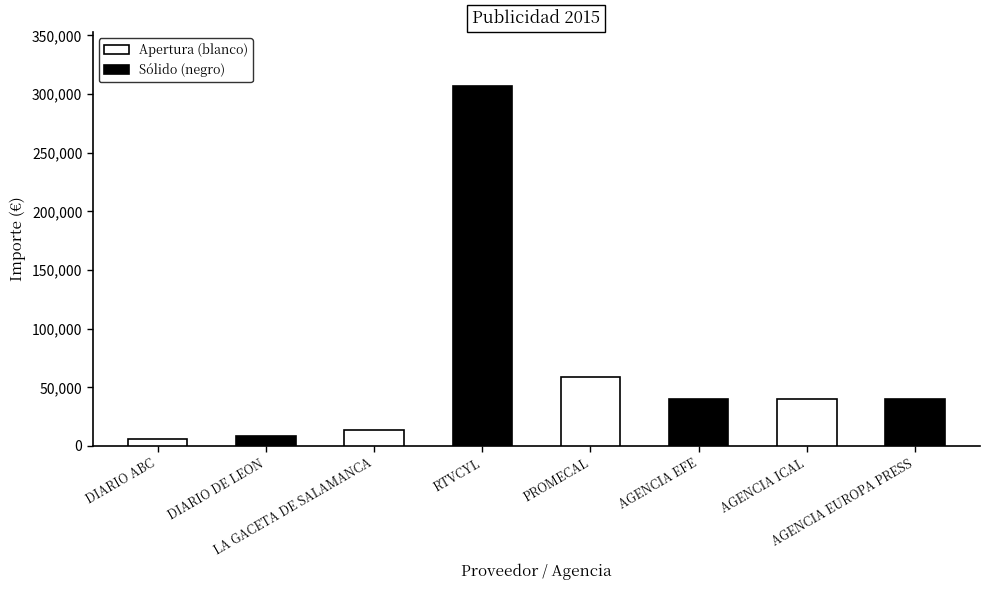

Rank the categories by value from highest to lowest.

RTVCYL, PROMECAL, AGENCIA EUROPA PRESS, AGENCIA EFE, AGENCIA ICAL, LA GACETA DE SALAMANCA, DIARIO DE LEON, DIARIO ABC